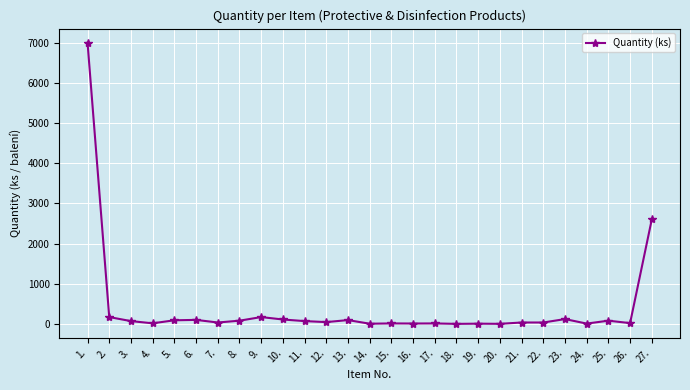

Where does the data first go above 45?

1.